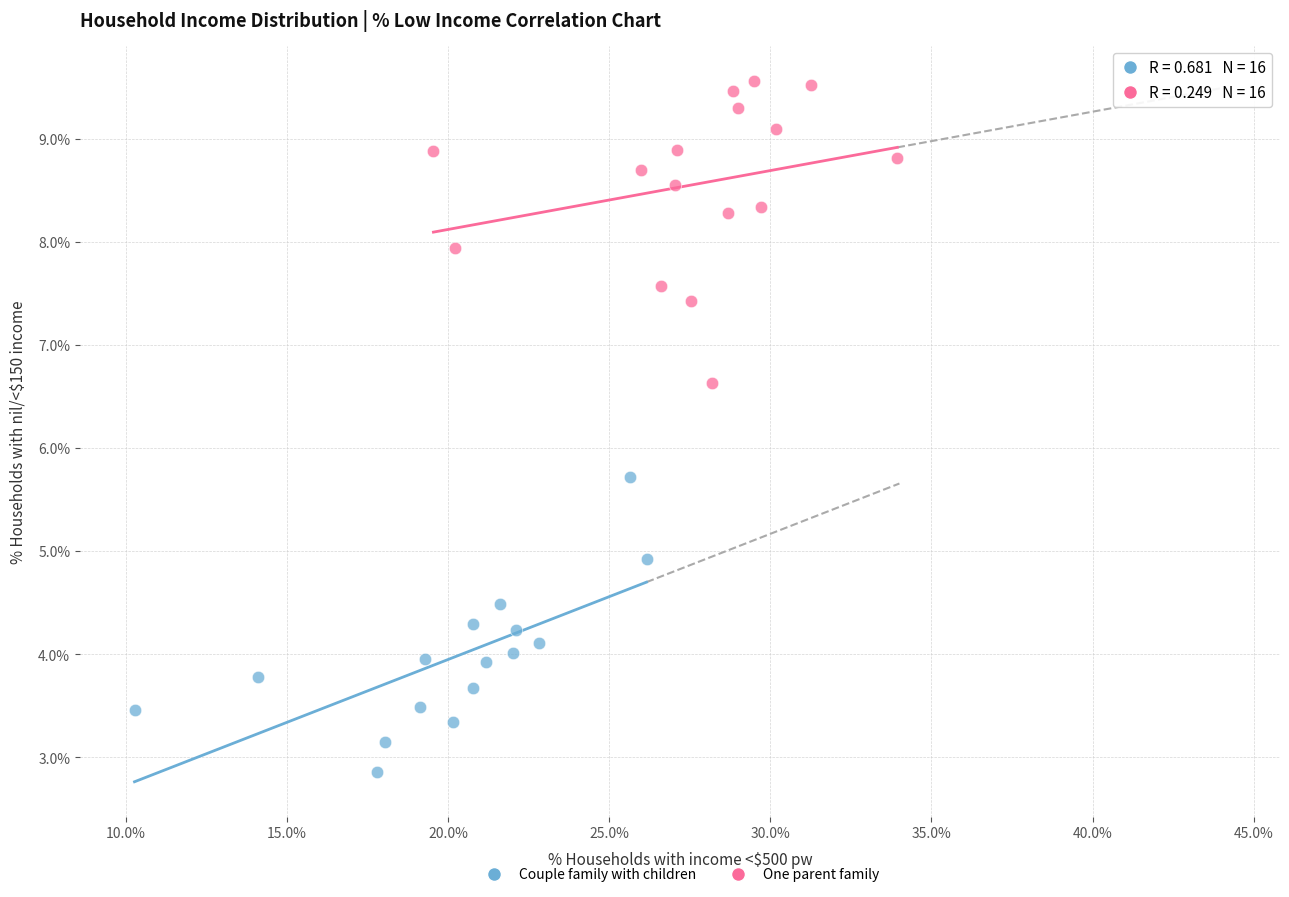

Which series has the widest spread of Y values?

One parent family